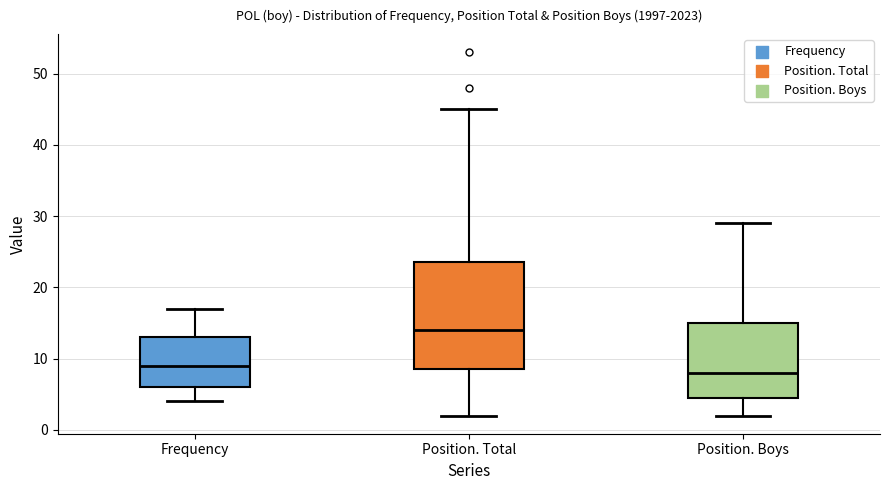

Reading left to right, transcribe this box plot: for each box, give where its median line is, the range the box spans, and where its two whiskers end, as read against the y-axis. The values are not printed on the chart, so give them approximately, as read against the axis.

Frequency: median 9, box 6 to 13, whiskers 4 to 17
Position. Total: median 14, box 9 to 24, whiskers 2 to 45
Position. Boys: median 8, box 5 to 15, whiskers 2 to 29